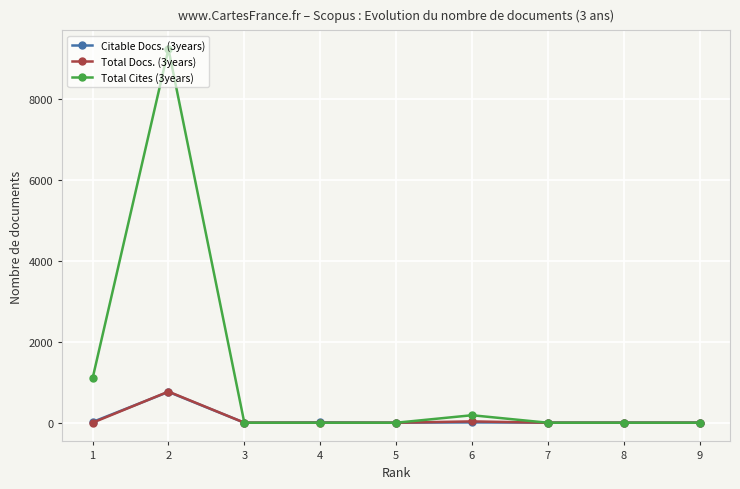

What is the greatest value displayed?

9224